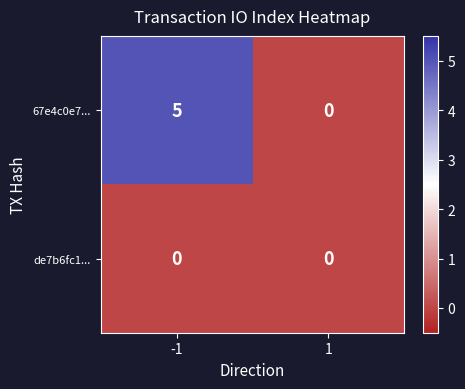

Between -1 and 1, which series saw the biggest shift?

67e4c0e7...